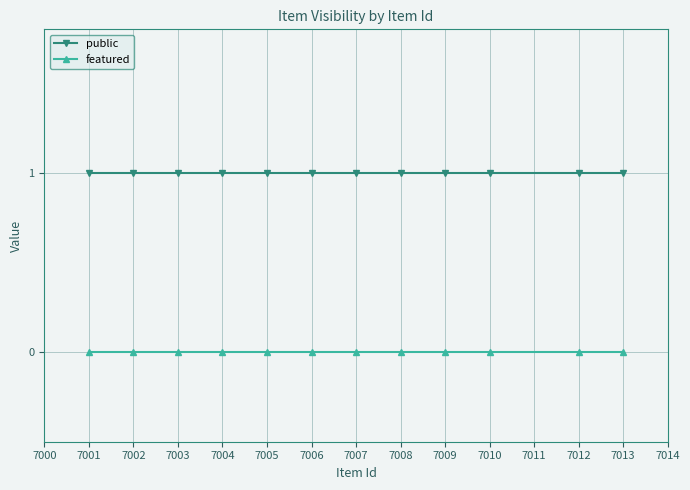

List the series in order of their overall mean, lowest first.

featured, public